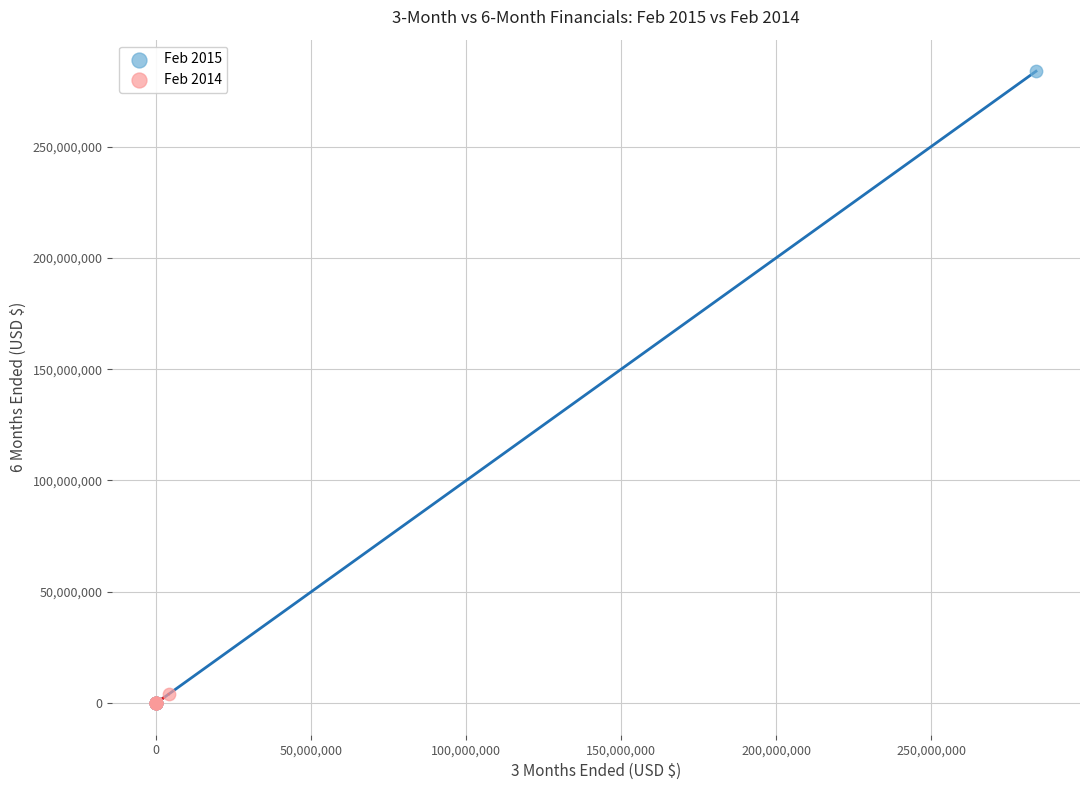

Which series has the widest spread of Y values?

Feb 2015